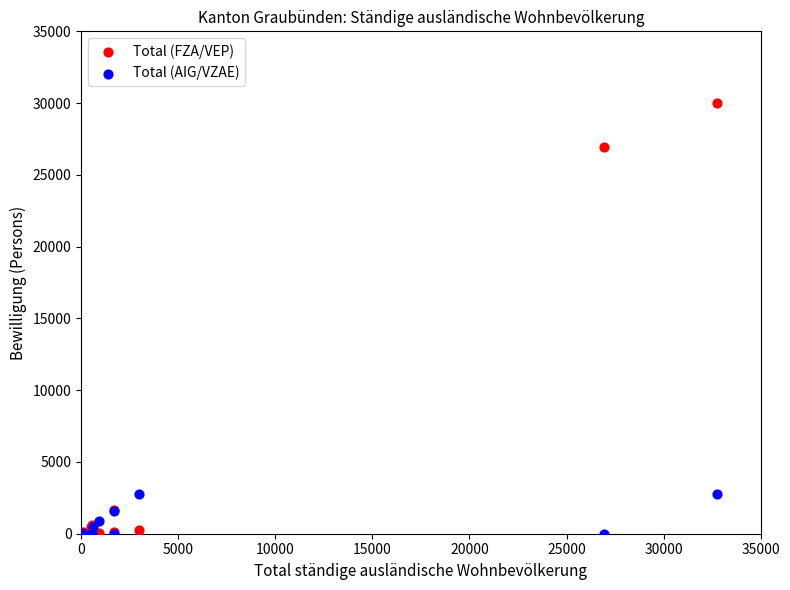

What are all the series names shown in the legend?

Total (FZA/VEP), Total (AIG/VZAE)